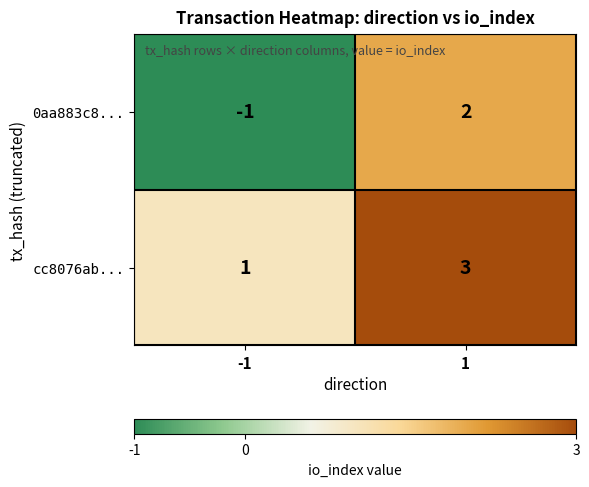

What is the maximum value shown in the chart?

3